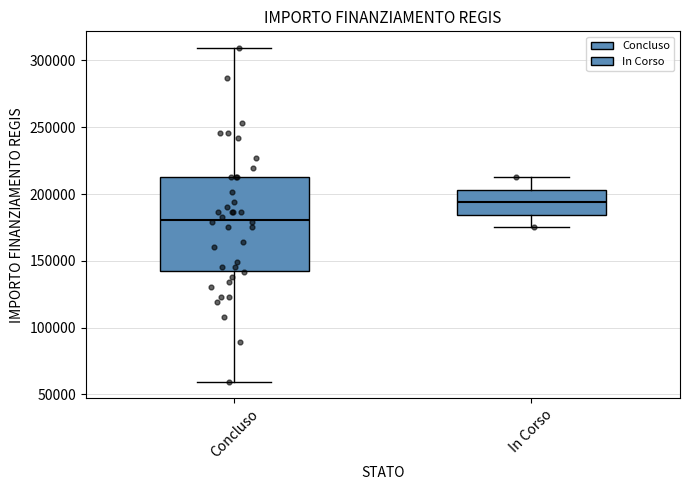

Where is the upper edge of the box for In Corso on the y-axis? The values are not printed on the chart, so give them approximately, as read against the axis.

205000